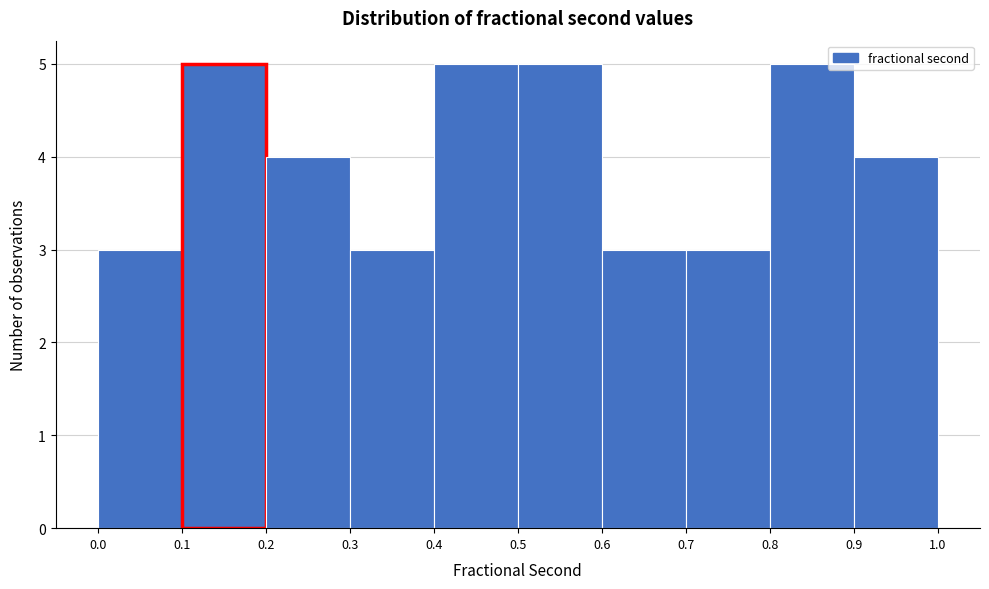

Reading left to right, list every bar in this chart as the range it spans on the x-axis followed by its height. The values are not printed on the chart, so give them approximately, as read against the axis.

0.0 to 0.1: 3
0.1 to 0.2: 5
0.2 to 0.3: 4
0.3 to 0.4: 3
0.4 to 0.5: 5
0.5 to 0.6: 5
0.6 to 0.7: 3
0.7 to 0.8: 3
0.8 to 0.9: 5
0.9 to 1.0: 4